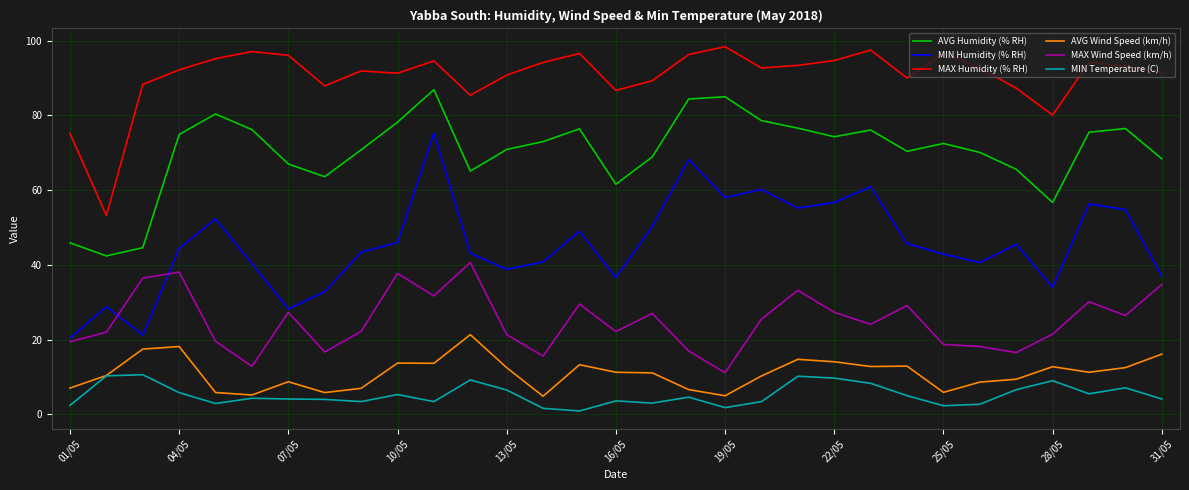

Which series has the largest range (max minus min)?

MIN Humidity (% RH)